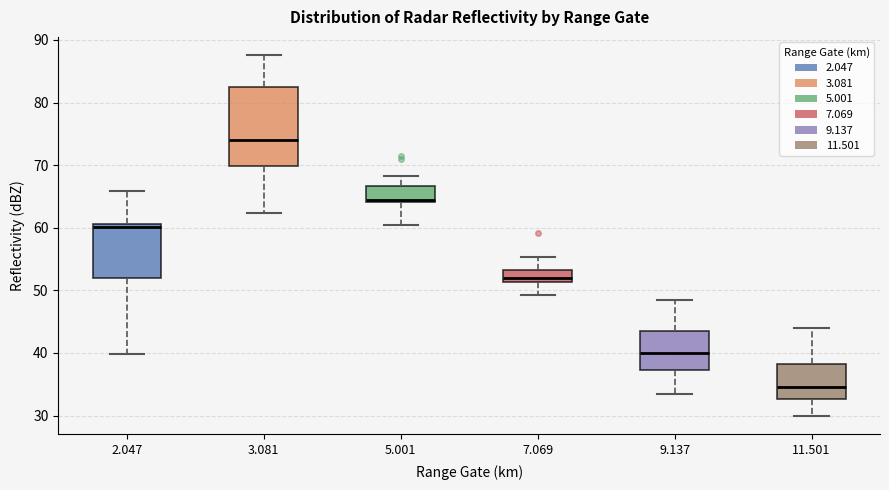

Which box has the highest median line?

3.081